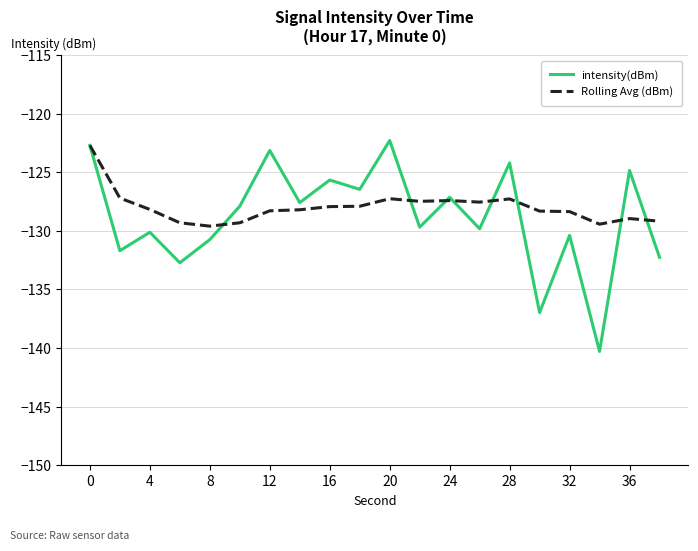

What is the lowest value of the Rolling Avg (dBm) series?

-129.6